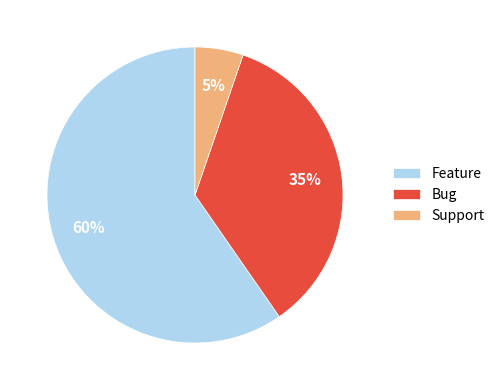

Which has a higher value, Bug or Support?

Bug